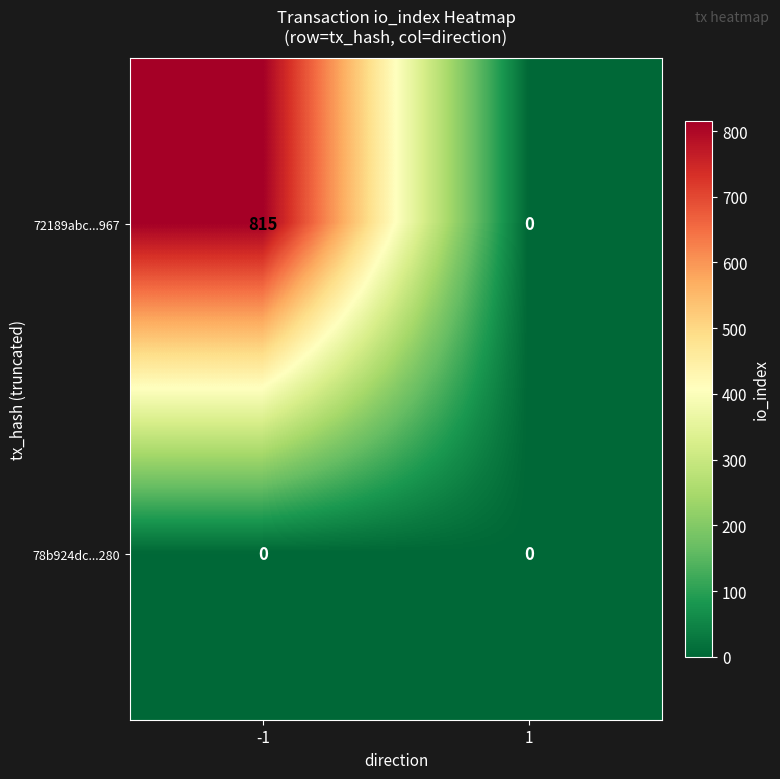

What is the total value across all series at -1?

815